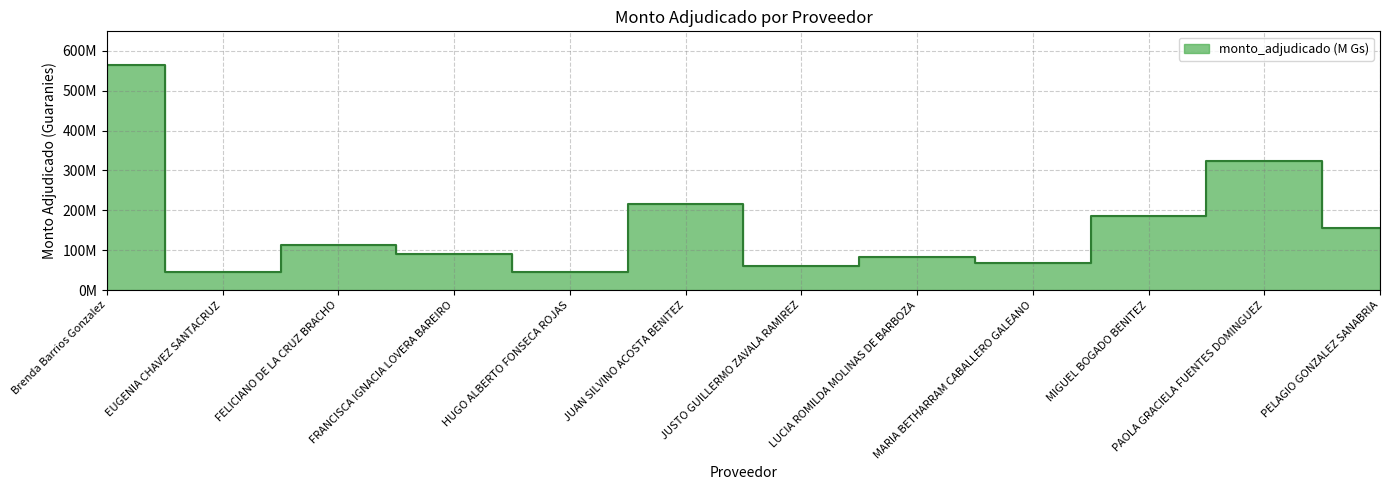

What is the approximate value at PELAGIO GONZALEZ SANABRIA, to the nearest 100?

156000000